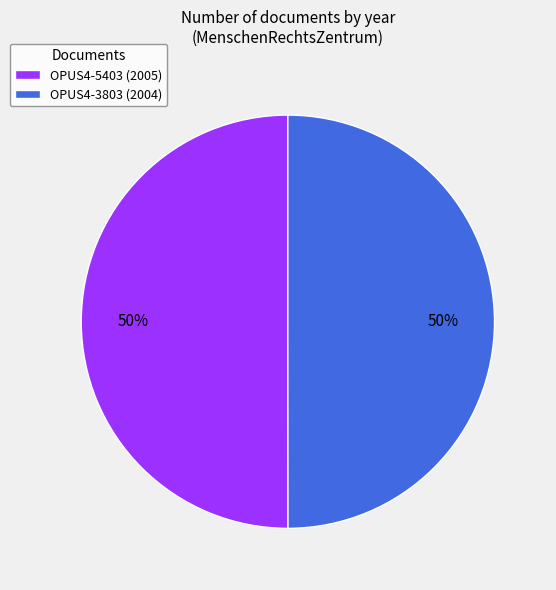

Approximately how many times larger is the value at OPUS4-5403 compared to OPUS4-3803?

1.0